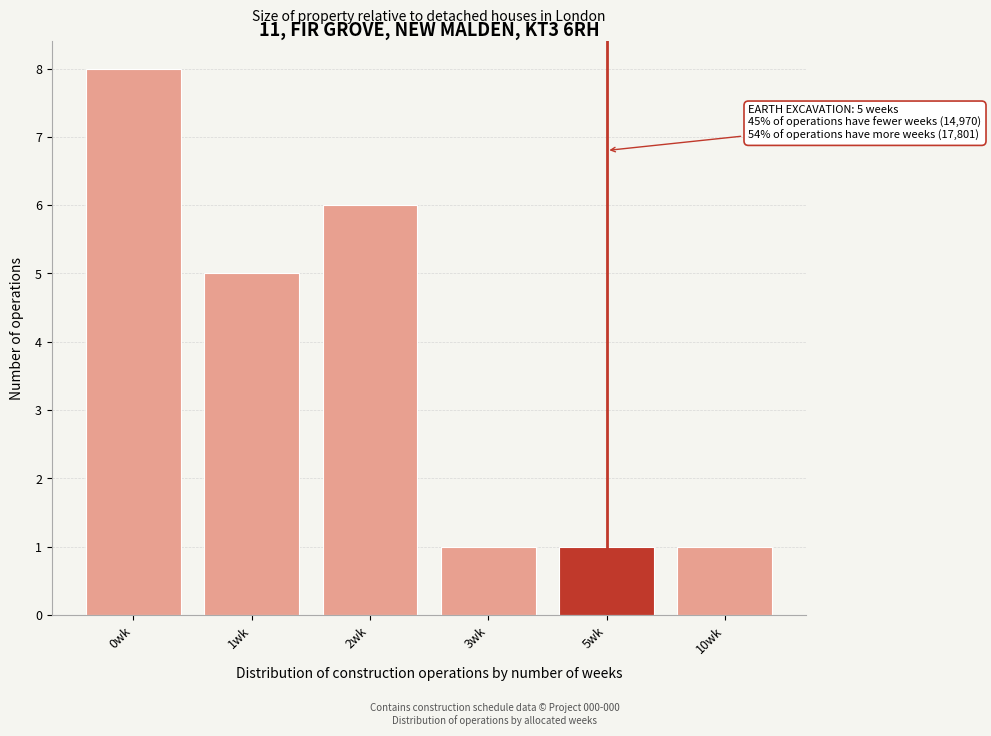

Reading left to right, extract all data points from this chart.

8	5	6	1	1	1